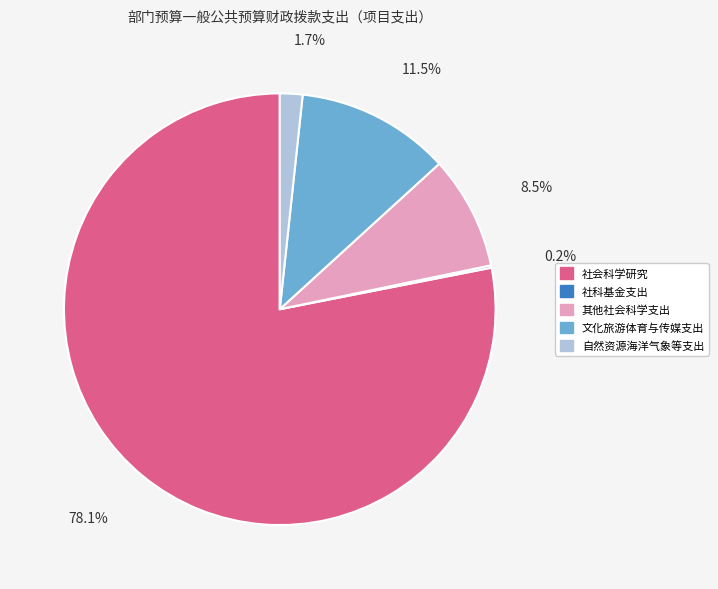

The 社会科学研究 slice represents 87% of the pie. True or false?

False